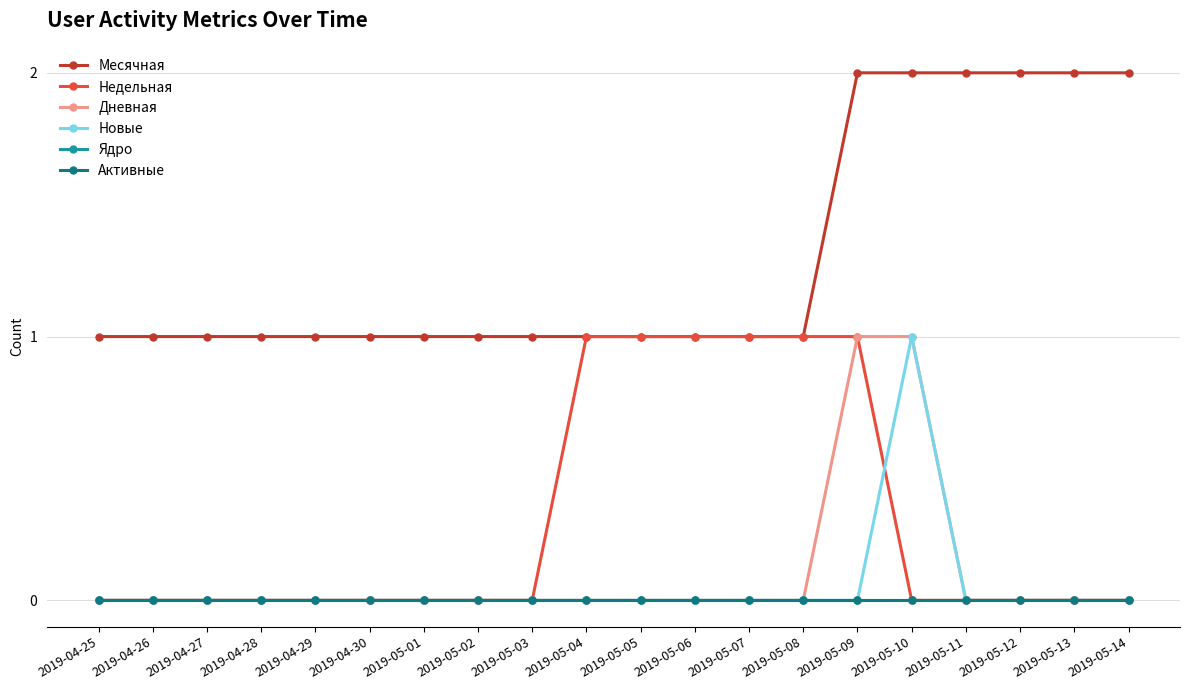

What is the maximum value shown in the chart?

2